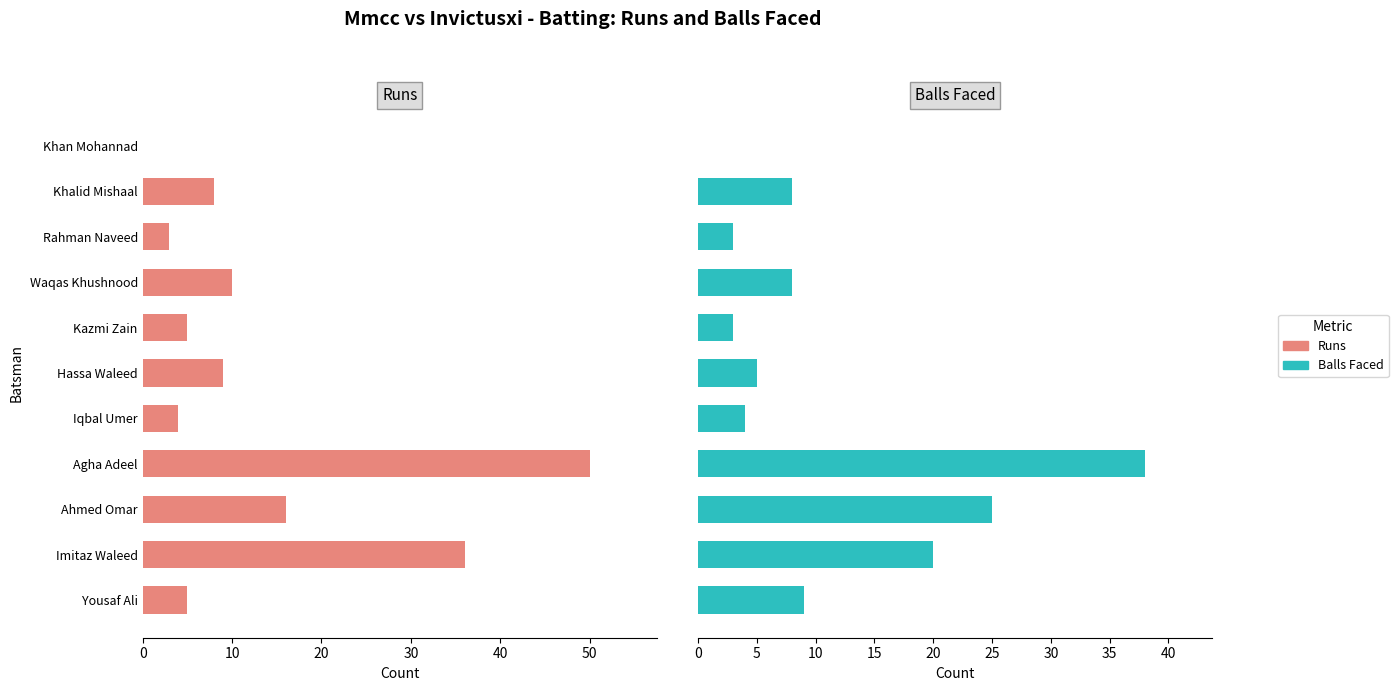

Reading left to right, what are all the values shown in this chart?

Runs: 5	36	16	50	4	9	5	10	3	8	0
Balls Faced: 9	20	25	38	4	5	3	8	3	8	0